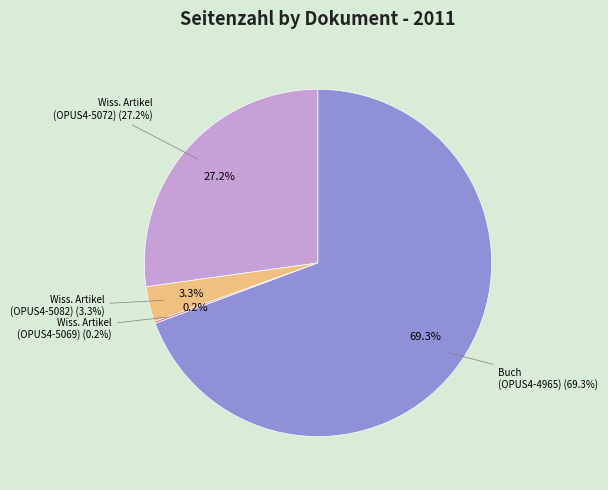

Count the number of slices in the pie.

4